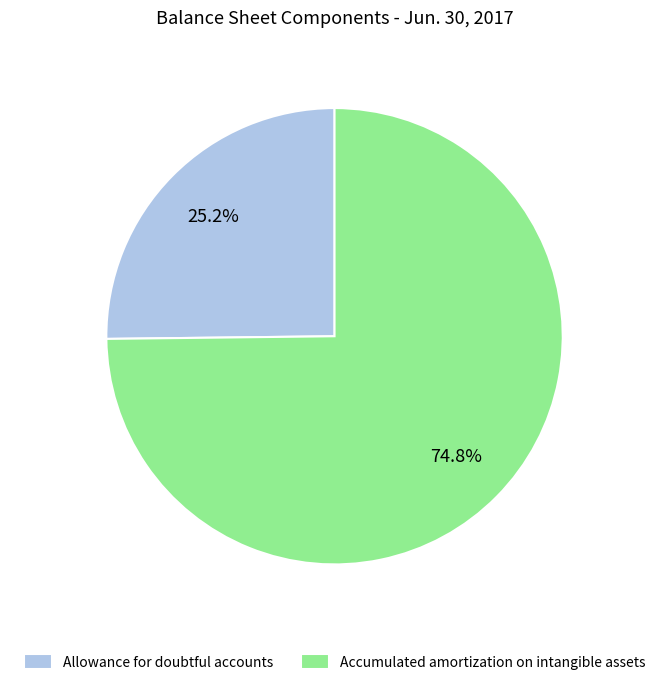

What portion of the pie excludes Accumulated amortization on intangible assets?

25.2%